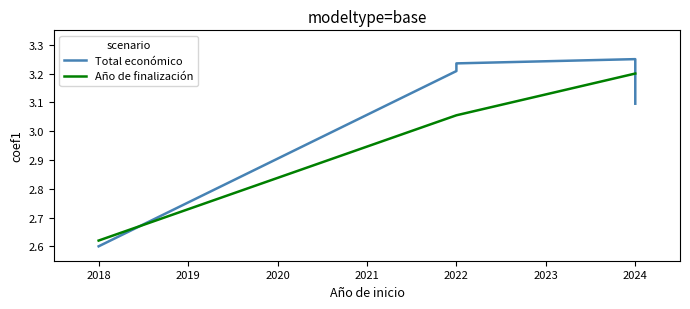

Between 2018 and 2024, which is larger?

2024